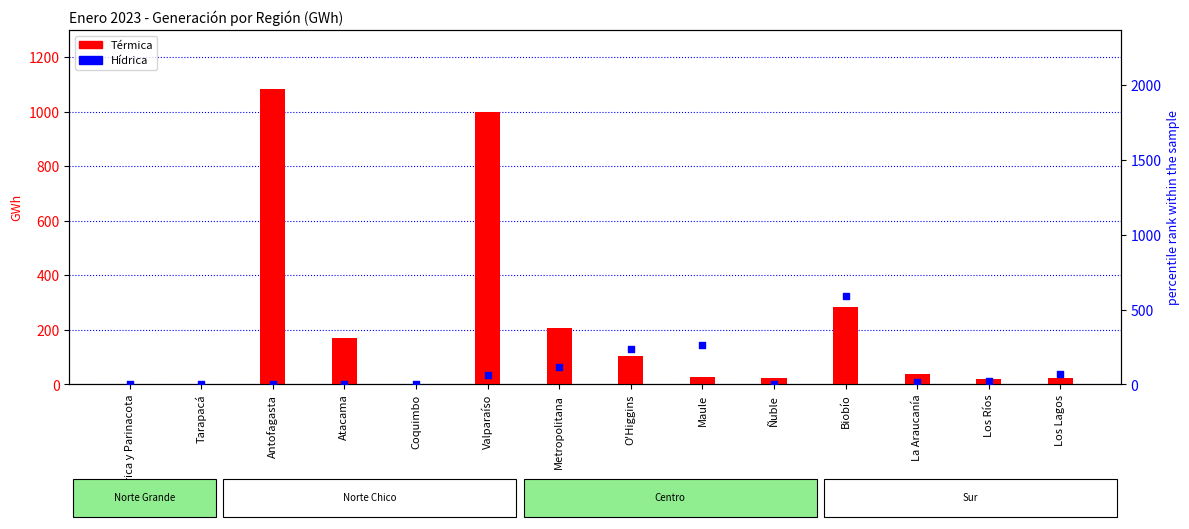

Which series has the largest total across all categories?

Térmica